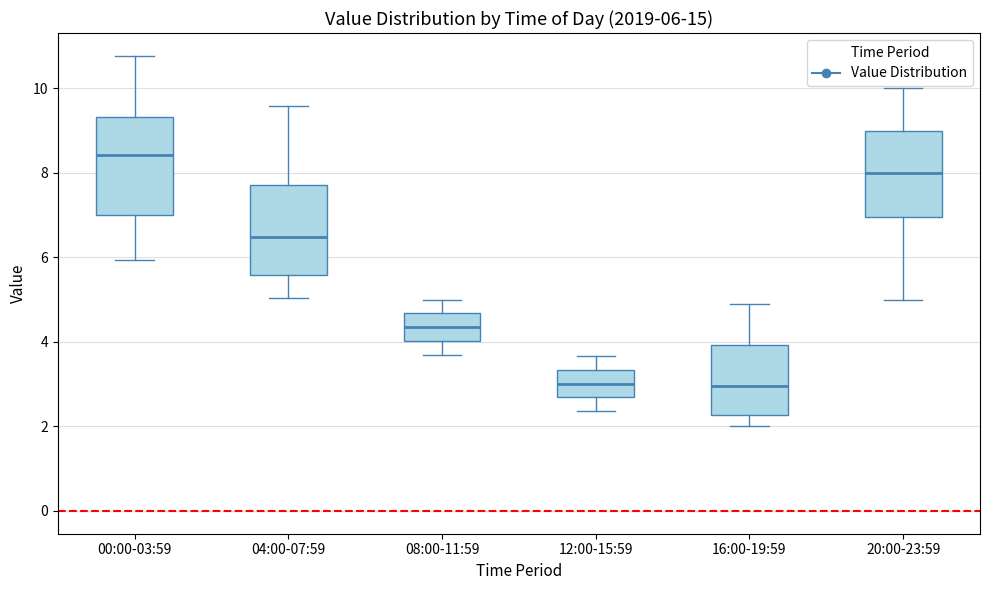

Which box is the tallest, from its lower edge to its upper edge?

00:00-03:59